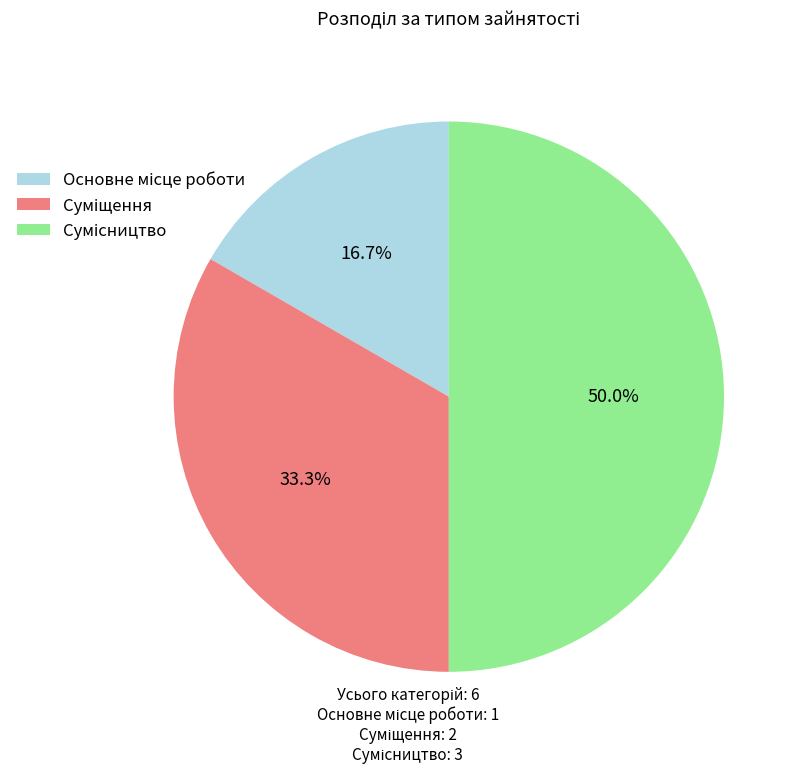

Which slice is the largest?

Сумісництво